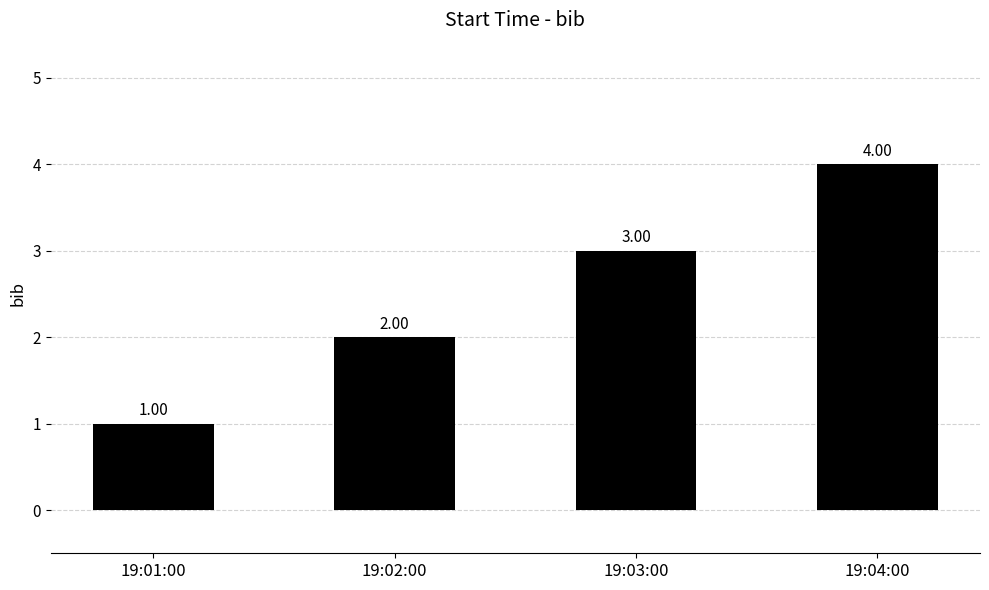

The value at 19:02:00 is 1. True or false?

False